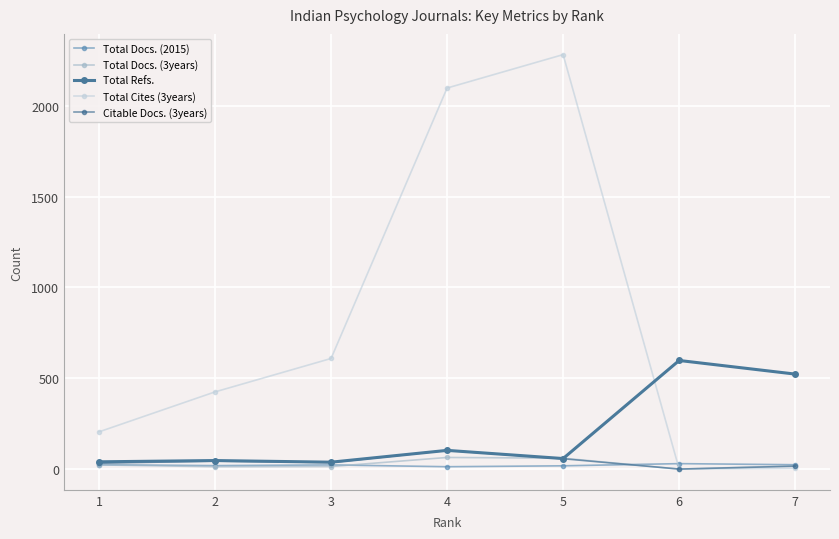

At which label does Total Cites (3years) reach its peak?

5